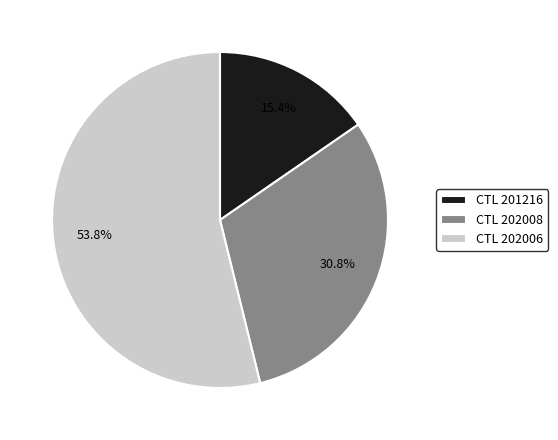

Between CTL 201216 and CTL 202006, which is larger?

CTL 202006